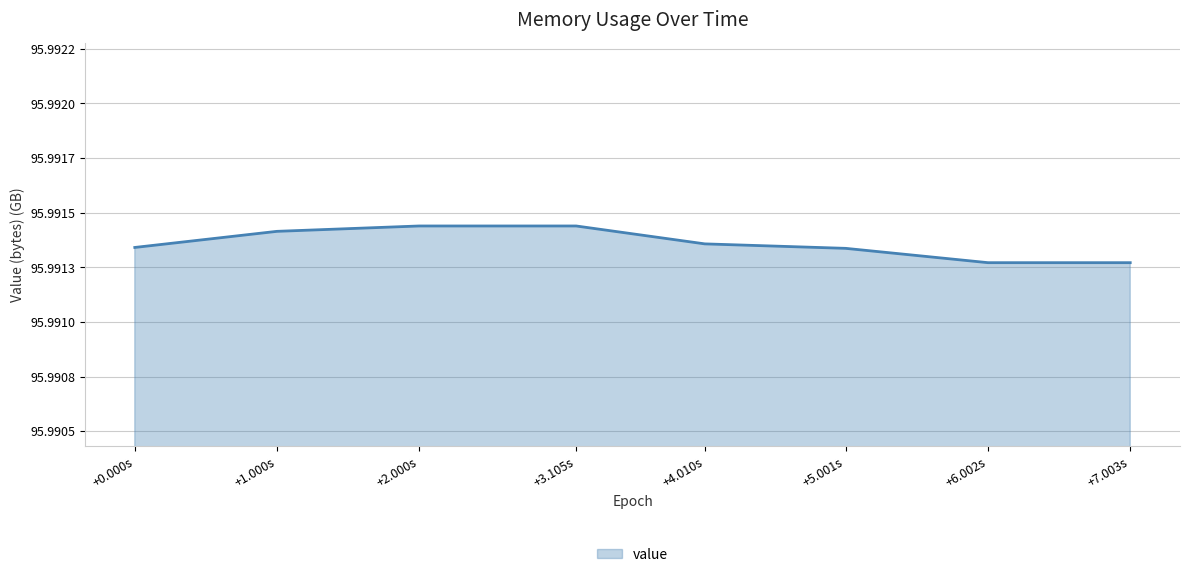

Does the chart have visible grid lines?

Yes